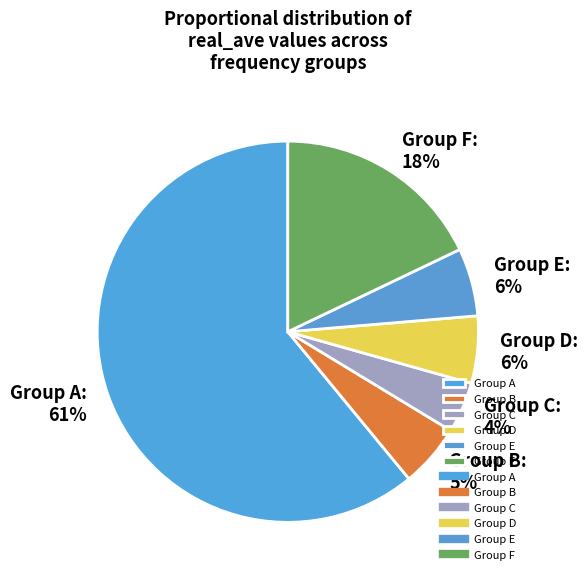

What is the smallest slice in the pie chart?

Group C